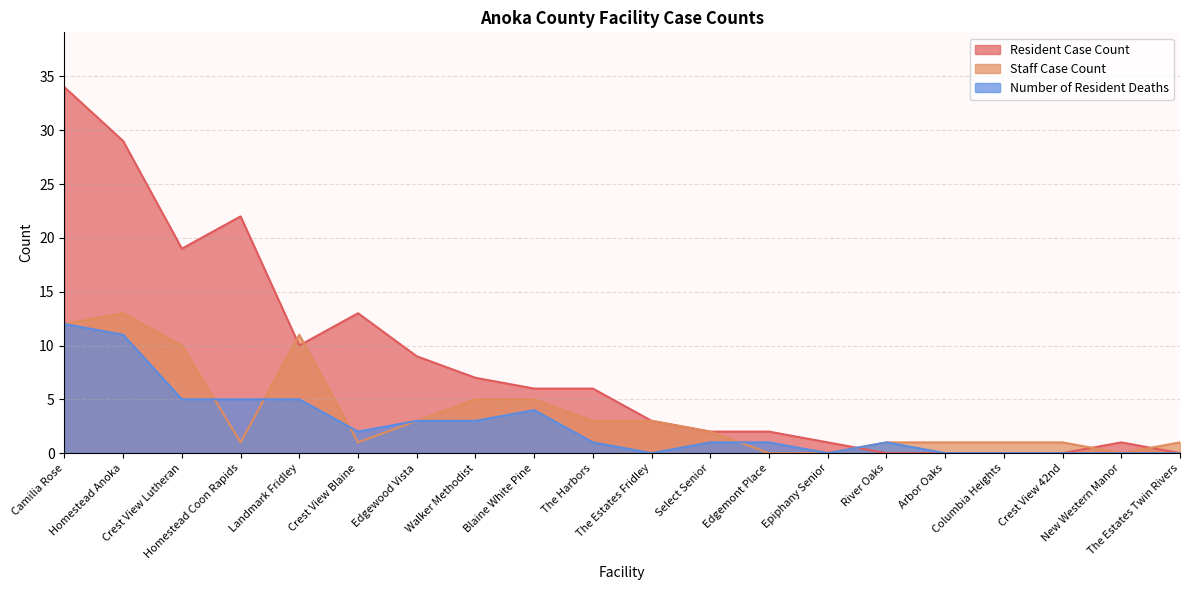

What is the label of the 20th point from the left?

The Estates Twin Rivers